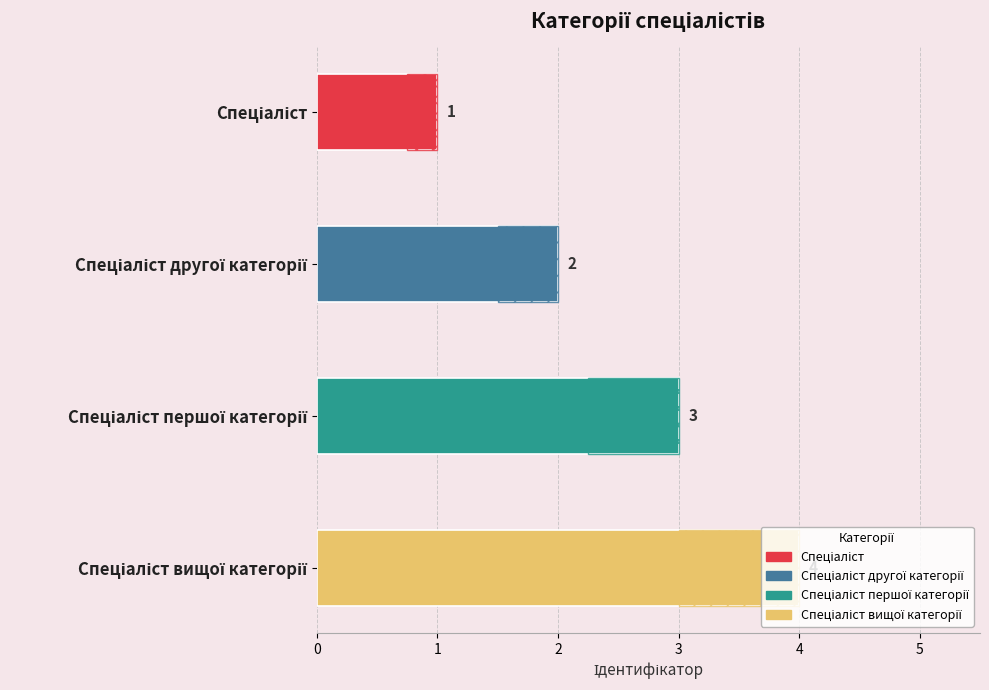

At which category does the chart reach its minimum across all series?

Спеціаліст